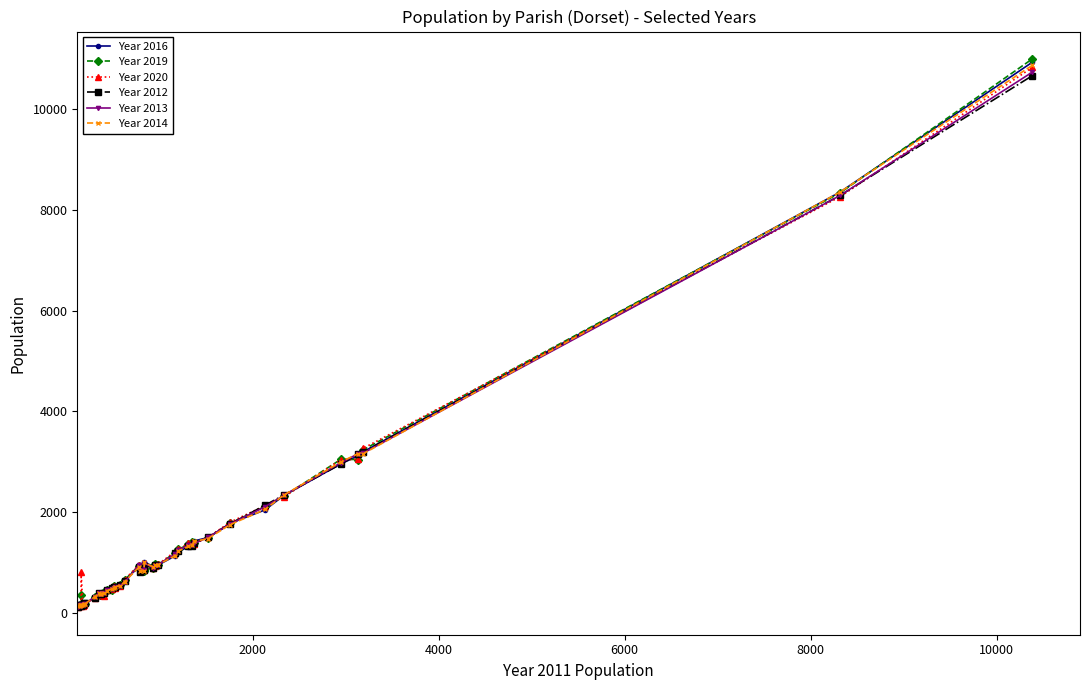

What is the sum of all Year 2016 values?

55165